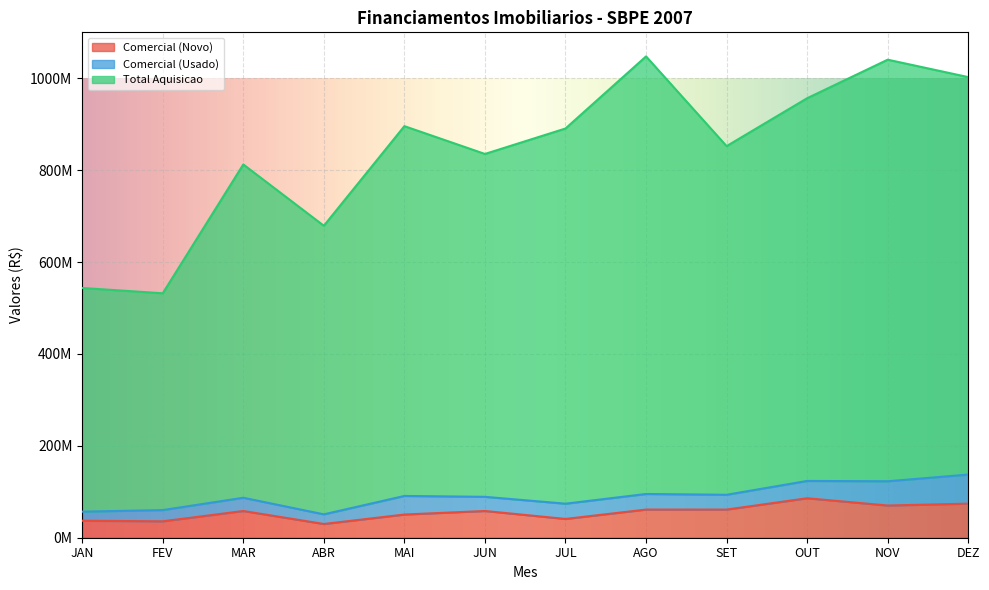

Where is Comercial (Novo) nearest to the value 57928636?

MAR